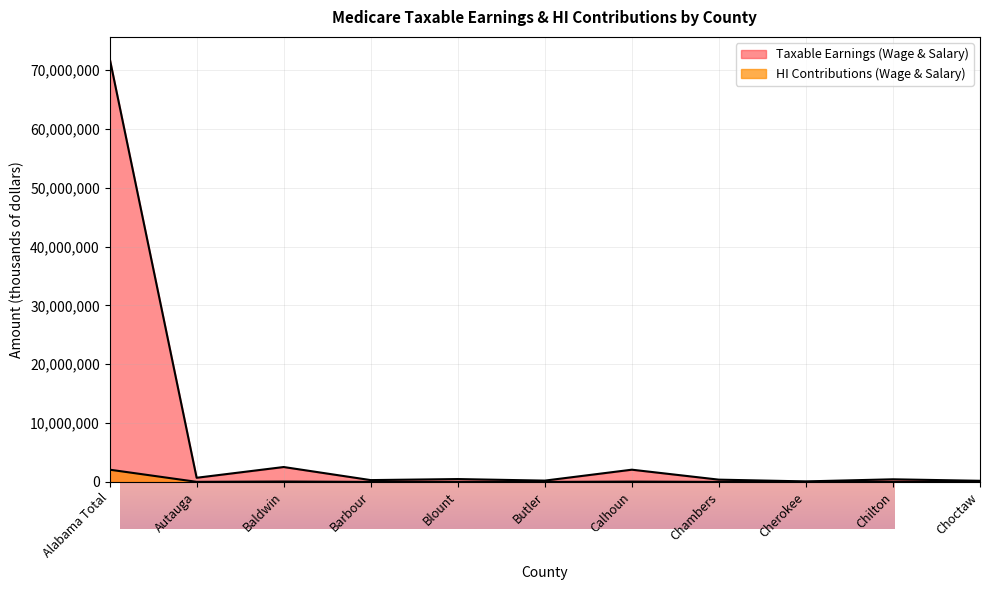

At how many categories does at least one series exceed 16827001?

1